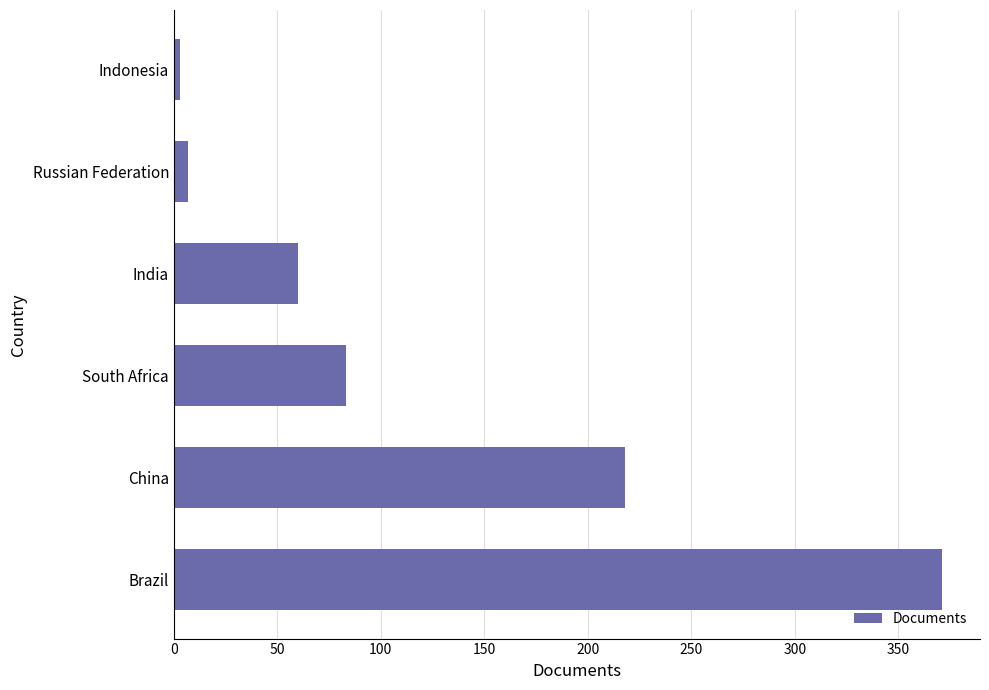

List the labels in order of value, smallest first.

Indonesia, Russian Federation, India, South Africa, China, Brazil